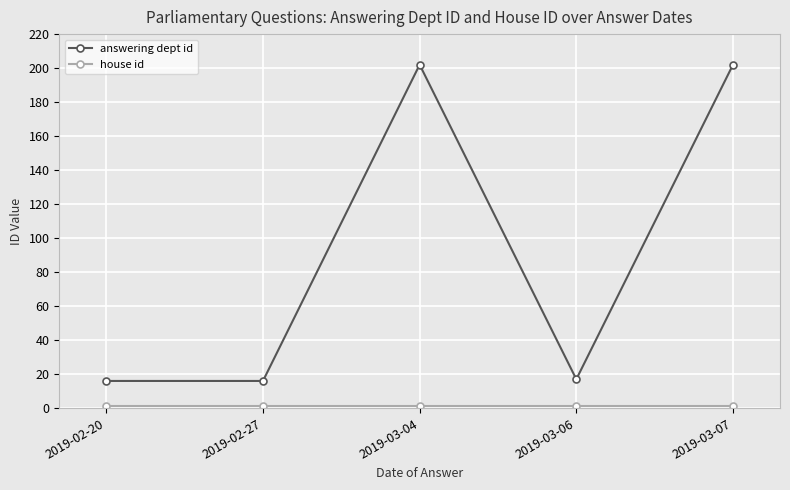

At how many categories does at least one series exceed 7?

5